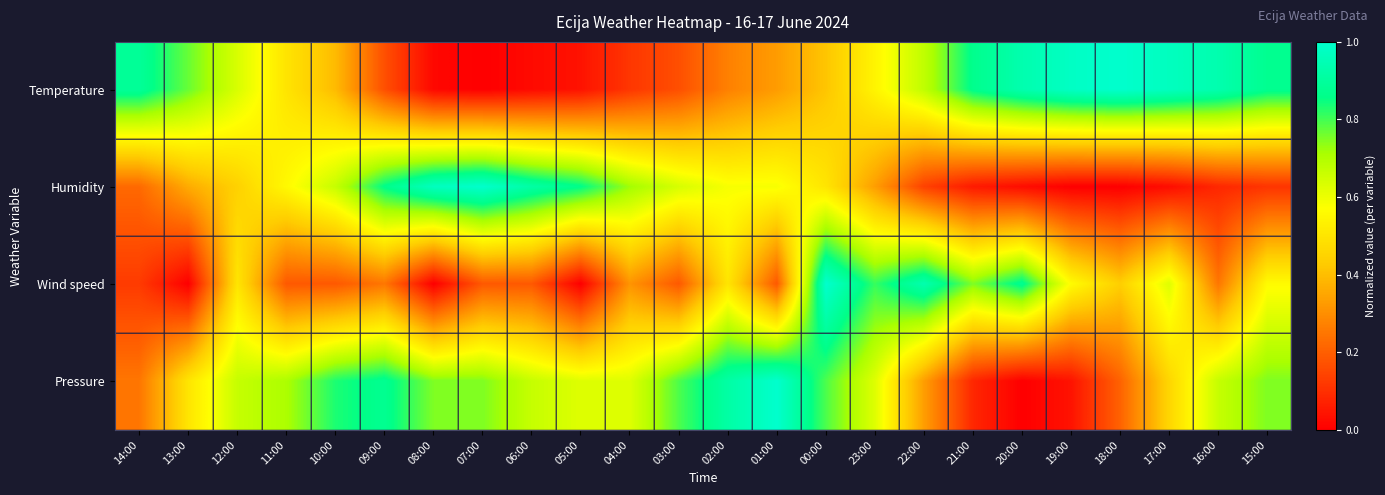

Which label corresponds to the smallest value in the chart?

07:00